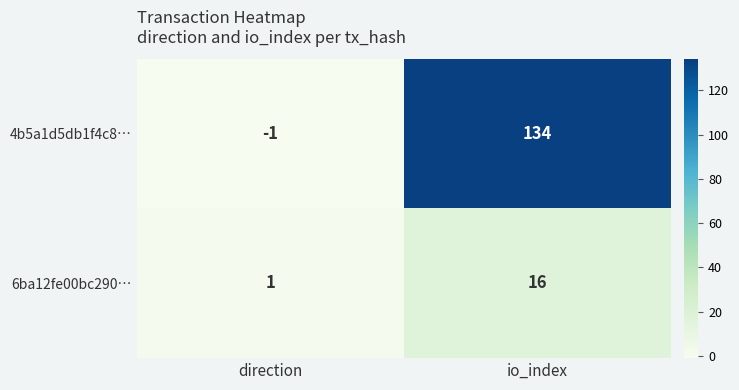

What is the difference between the highest and lowest values at io_index?

118